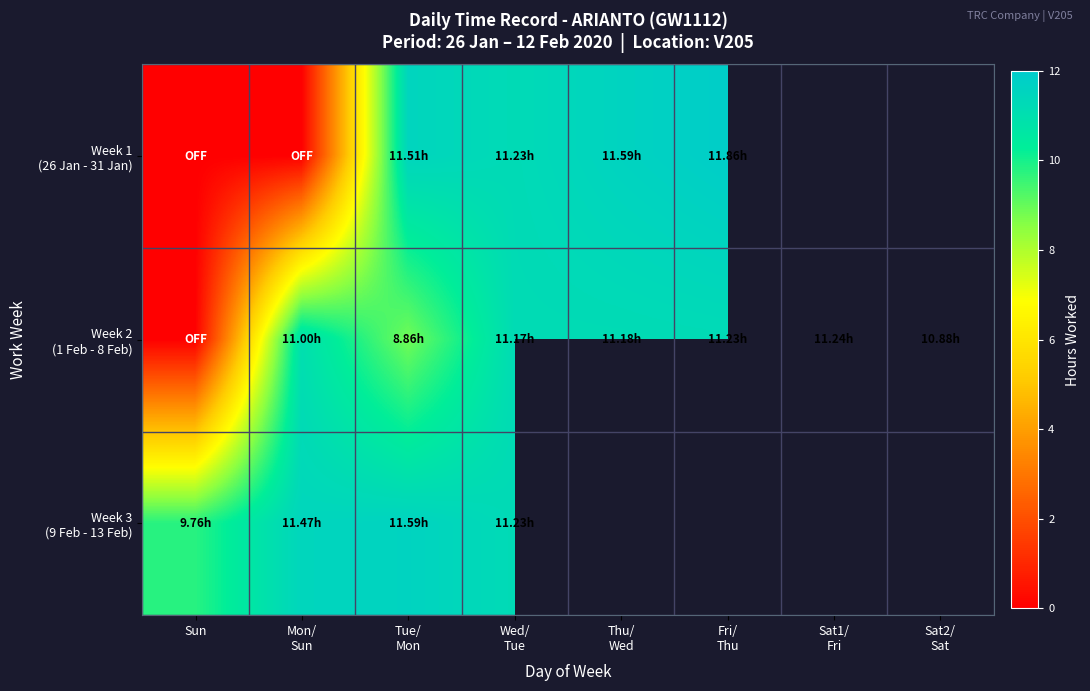

At Mon/ Sun, list the series in order from largest to smallest.

Week 3 (9 Feb - 13 Feb), Week 2 (1 Feb - 8 Feb), Week 1 (26 Jan - 31 Jan)